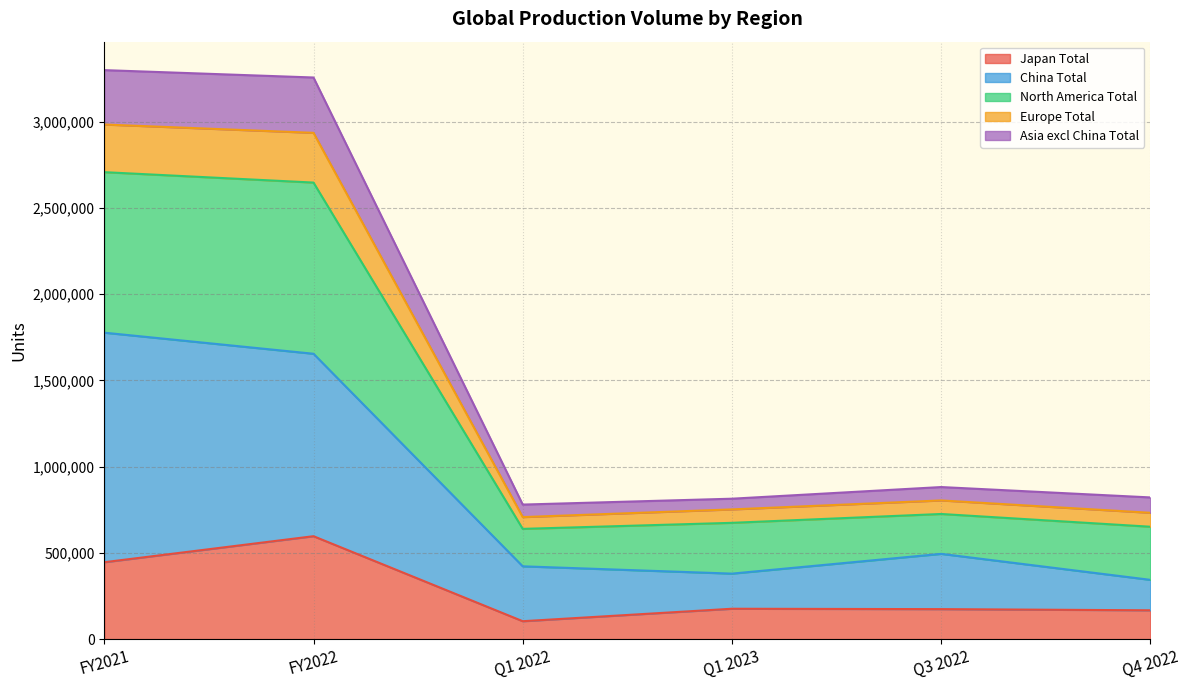

At which label does Japan Total reach its peak?

FY2022